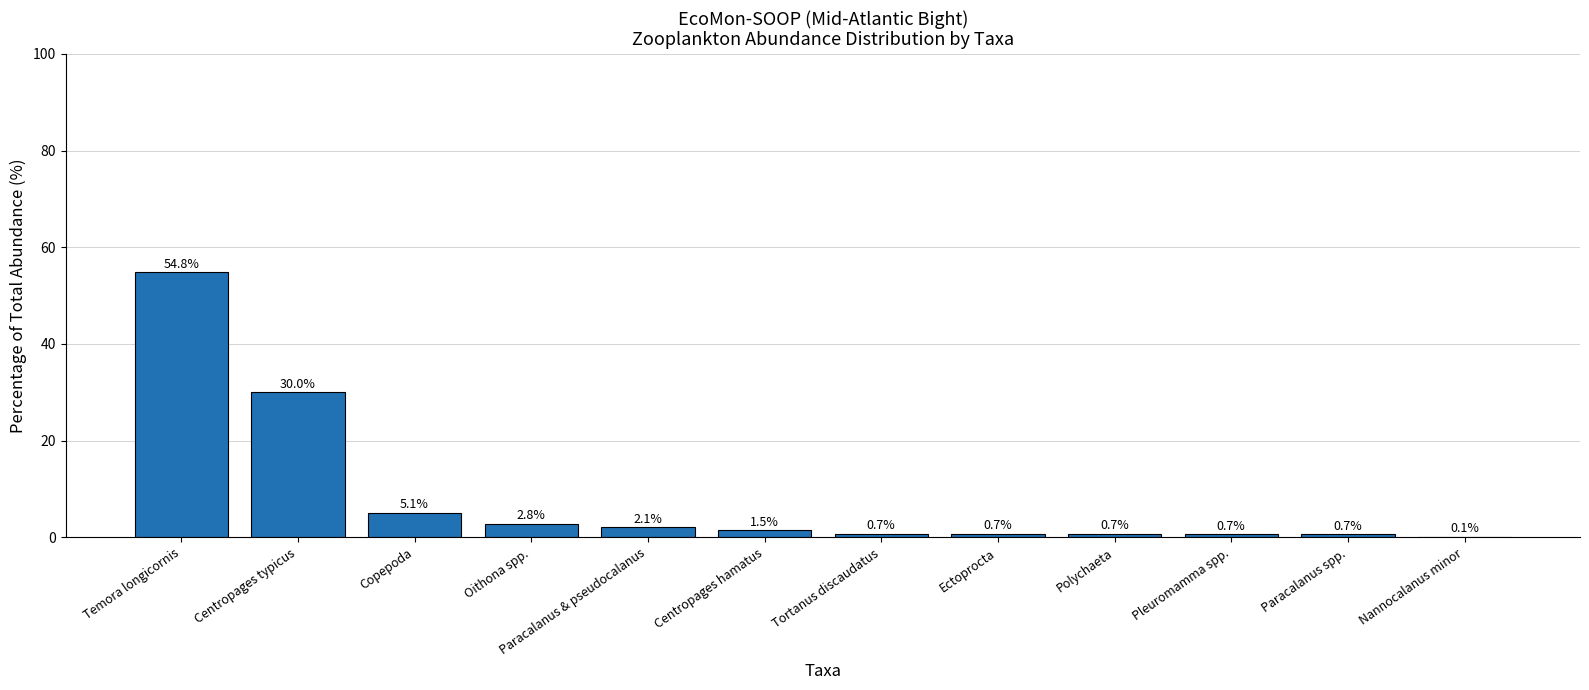

Which has a higher value, Centropages hamatus or Paracalanus & pseudocalanus?

Paracalanus & pseudocalanus